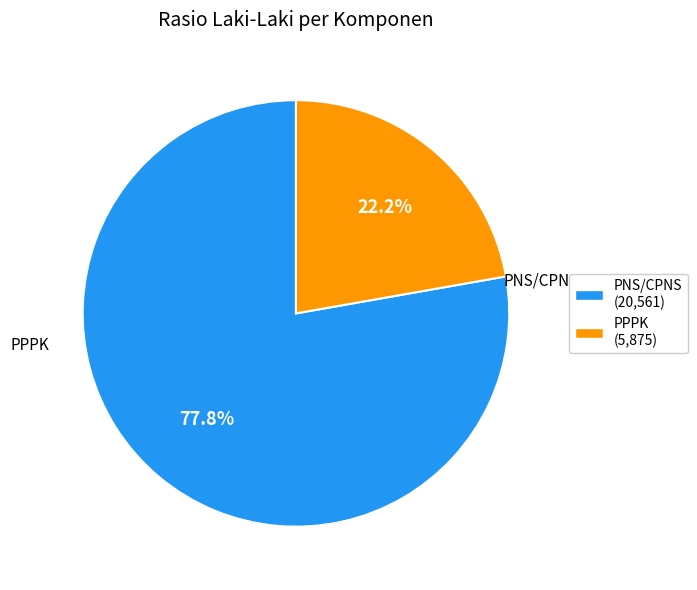

The PNS/CPNS slice represents 78% of the pie. True or false?

True